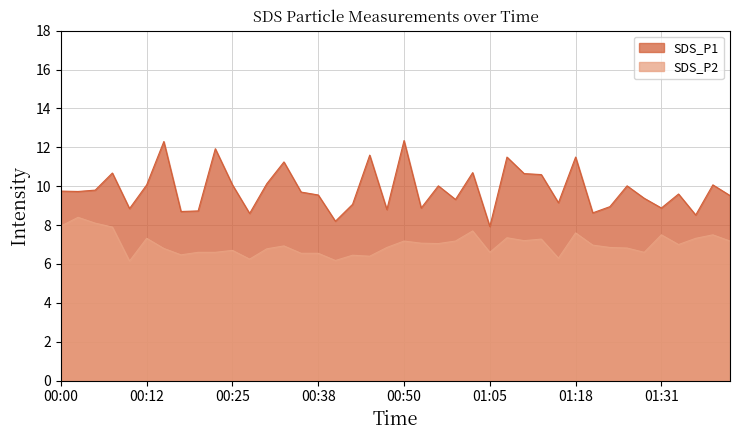

Reading left to right, list all the values displayed in this chart.

SDS_P1: 00:00=9.8	00:02=9.7	00:05=9.8	00:07=10.7	00:10=8.8	00:12=10.1	00:15=12.3	00:17=8.7	00:20=8.7	00:23=11.9	00:25=10.1	00:28=8.6	00:30=10.1	00:33=11.2	00:35=9.7	00:38=9.6	00:40=8.2	00:43=9.1	00:45=11.6	00:48=8.8	00:50=12.3	00:53=8.9	00:55=10.0	00:58=9.3	01:03=10.7	01:05=7.9	01:08=11.5	01:10=10.7	01:13=10.6	01:16=9.2	01:18=11.5	01:21=8.6	01:23=8.9	01:26=10.0	01:28=9.4	01:31=8.9	01:33=9.6	01:36=8.5	01:38=10.1	01:41=9.5
SDS_P2: 00:00=8.0	00:02=8.4	00:05=8.1	00:07=7.9	00:10=6.2	00:12=7.3	00:15=6.8	00:17=6.5	00:20=6.6	00:23=6.6	00:25=6.7	00:28=6.2	00:30=6.8	00:33=6.9	00:35=6.5	00:38=6.5	00:40=6.2	00:43=6.5	00:45=6.4	00:48=6.8	00:50=7.2	00:53=7.1	00:55=7.0	00:58=7.2	01:03=7.7	01:05=6.6	01:08=7.3	01:10=7.2	01:13=7.3	01:16=6.3	01:18=7.6	01:21=7.0	01:23=6.8	01:26=6.8	01:28=6.6	01:31=7.5	01:33=7.0	01:36=7.3	01:38=7.5	01:41=7.2